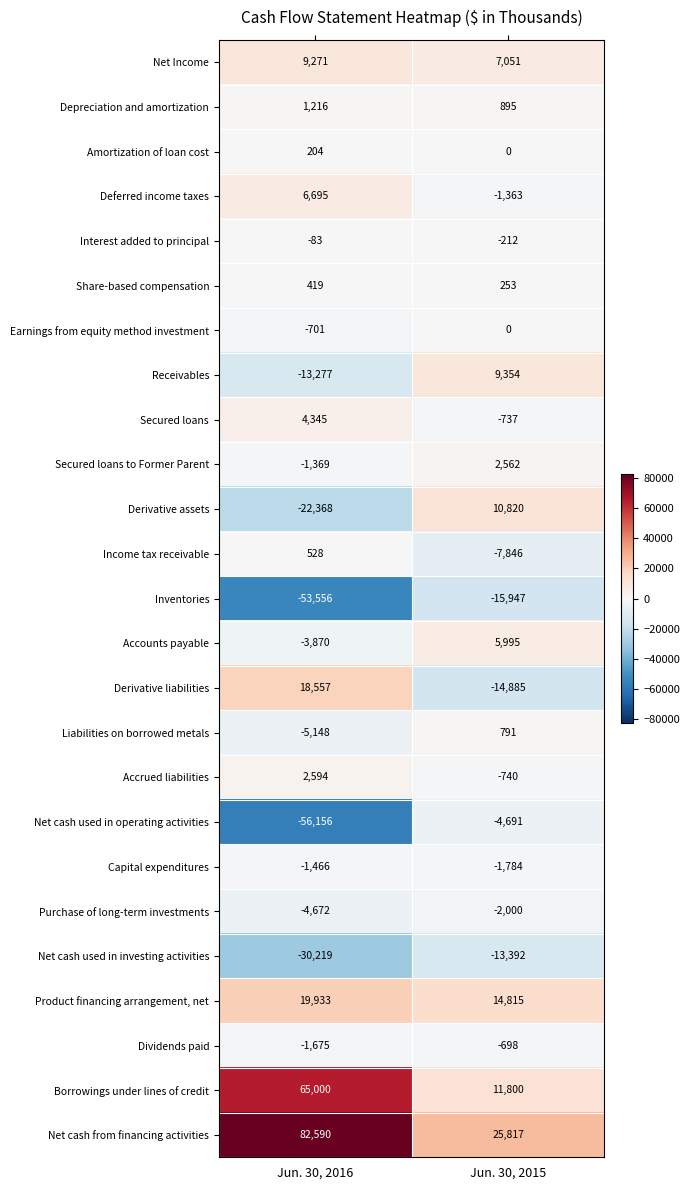

Which series changed the most between Jun. 30, 2016 and Jun. 30, 2015?

Net cash from financing activities